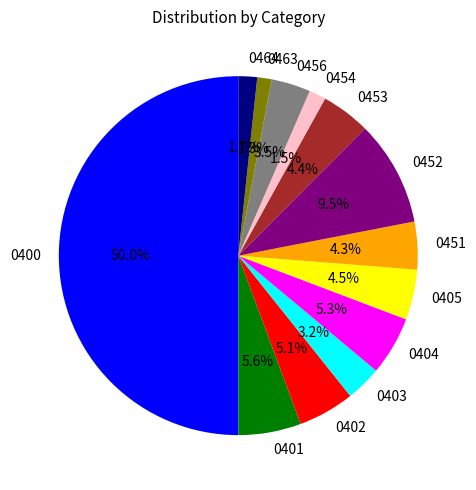

To the nearest percent, what percentage of the pie is 0400?

50%